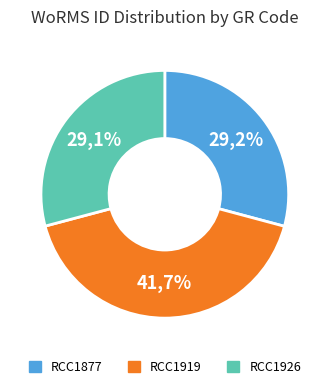

Rank the categories by value from lowest to highest.

RCC1926, RCC1877, RCC1919